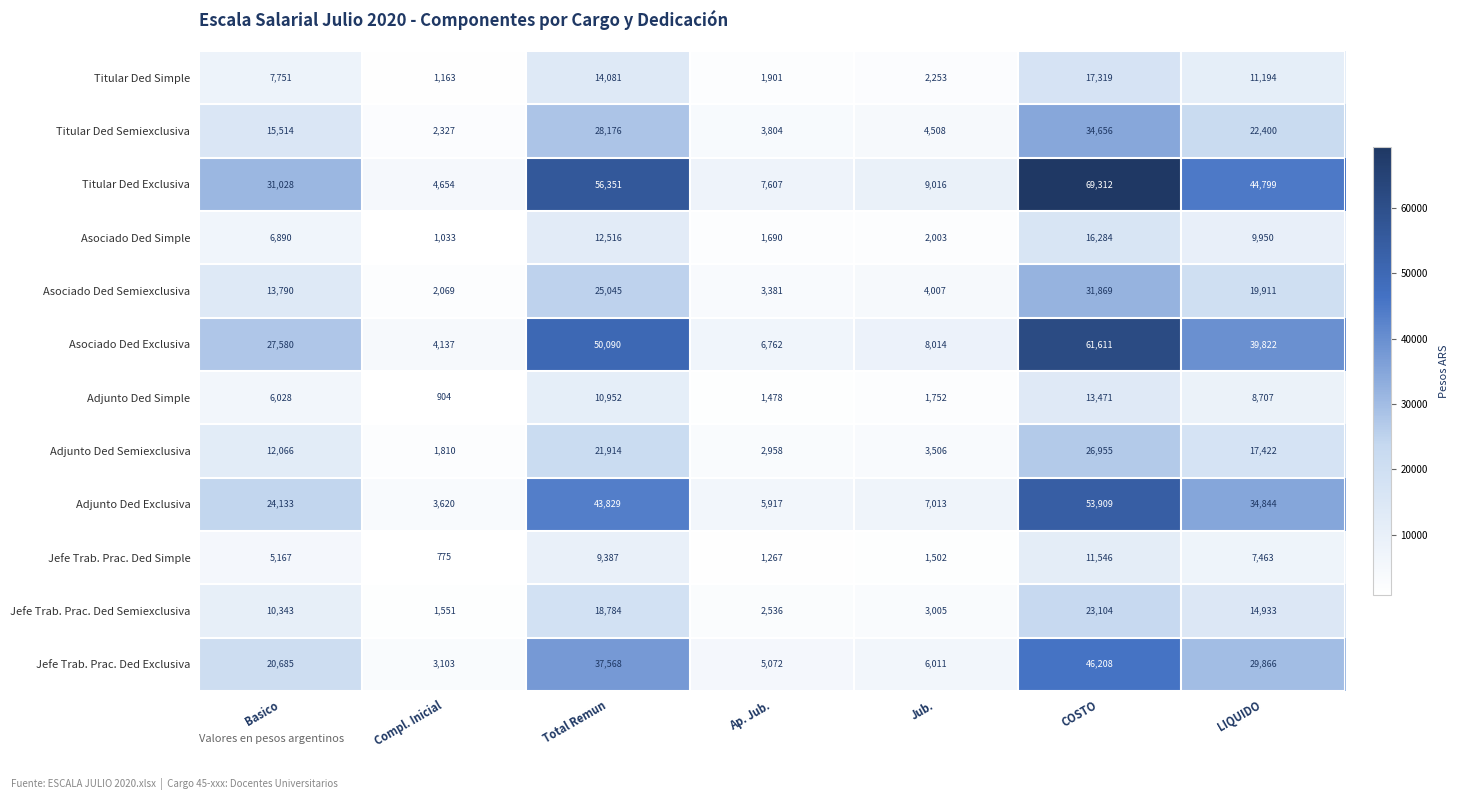

What is the total value across all series at COSTO?

406244